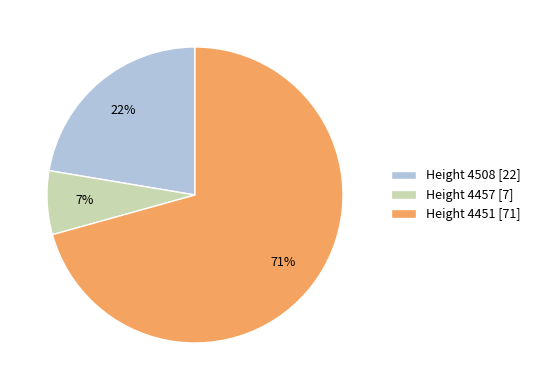

True or false: Height 4508 [22] accounts for 10% of the total.

False